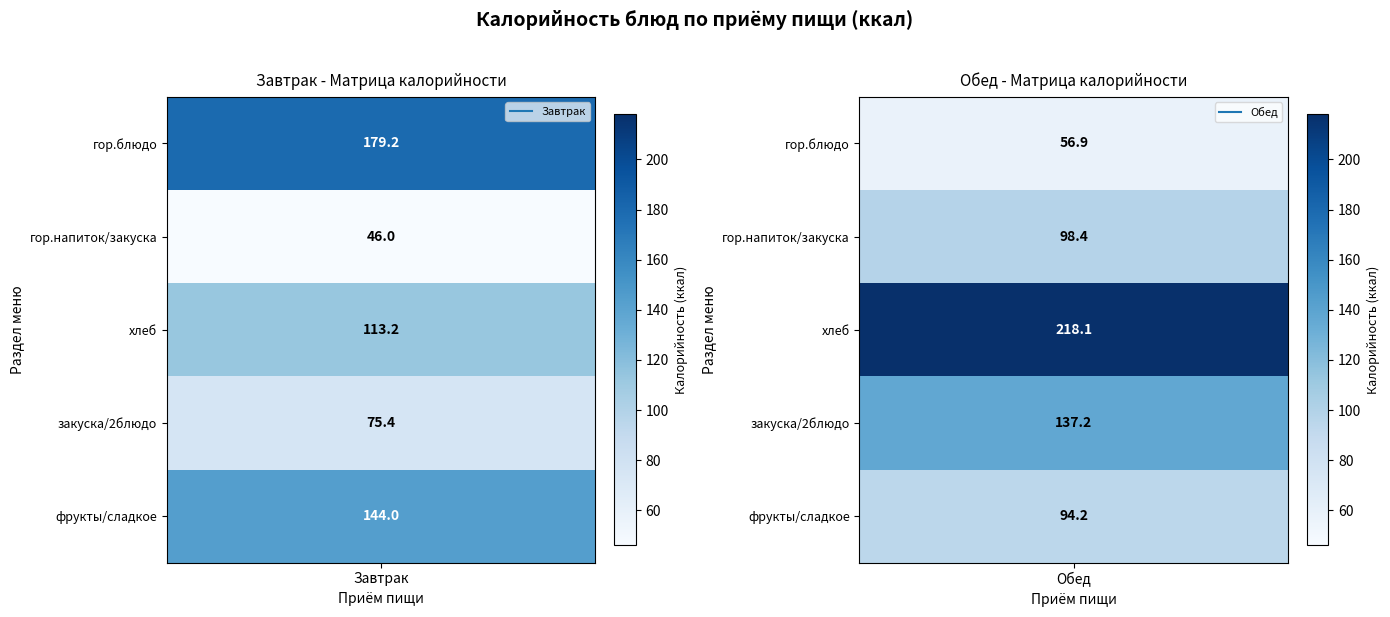

How many values in the Завтрак series exceed 113?

3